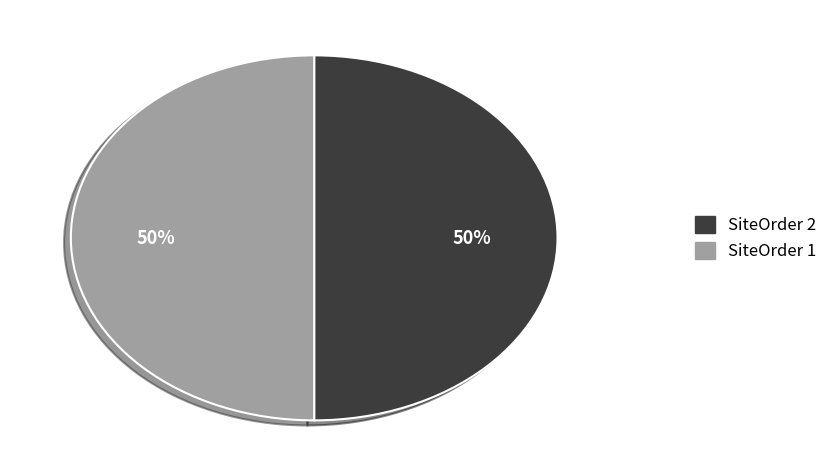

To the nearest percent, what is the average slice percentage?

50%